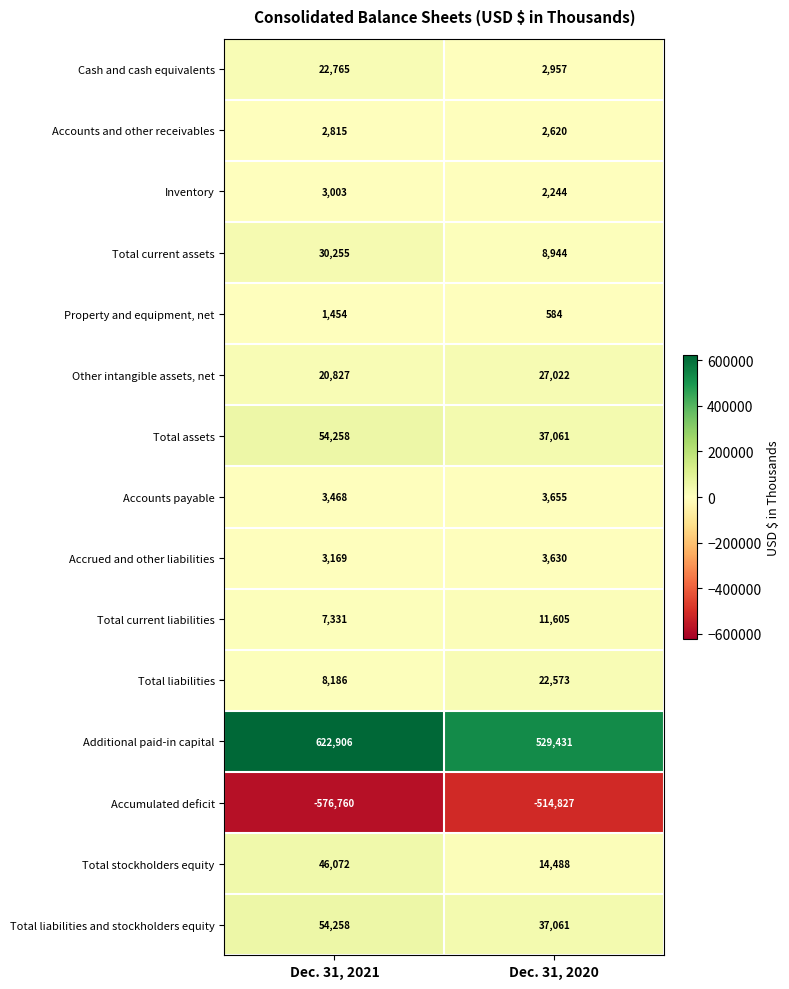

Which category has the highest value across all series?

Dec. 31, 2021